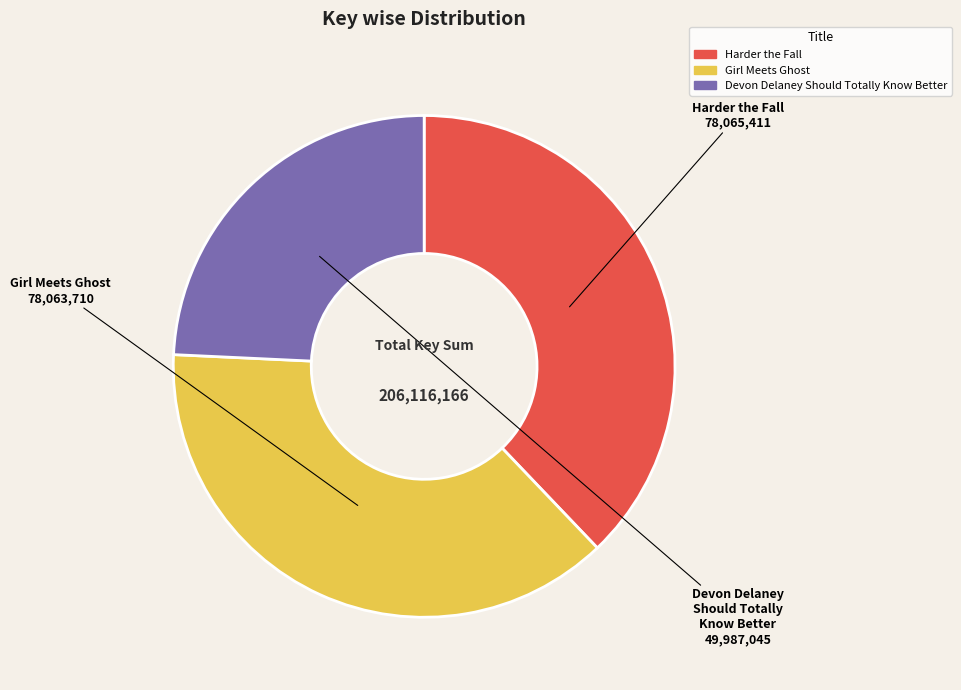

Do Devon Delaney Should Totally Know Better and Girl Meets Ghost together represent more than half of the pie?

Yes